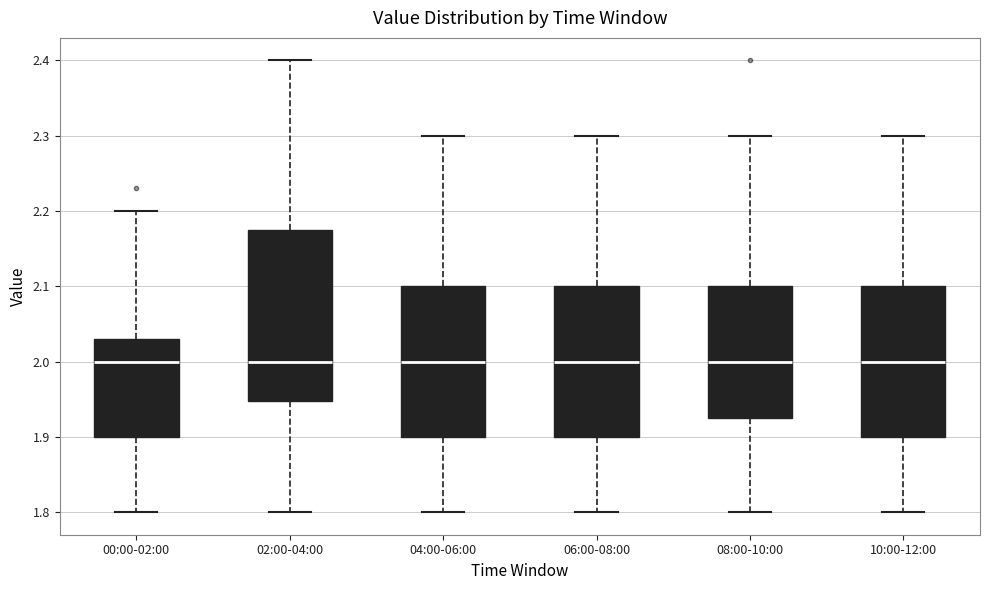

Which box is the tallest, from its lower edge to its upper edge?

02:00-04:00